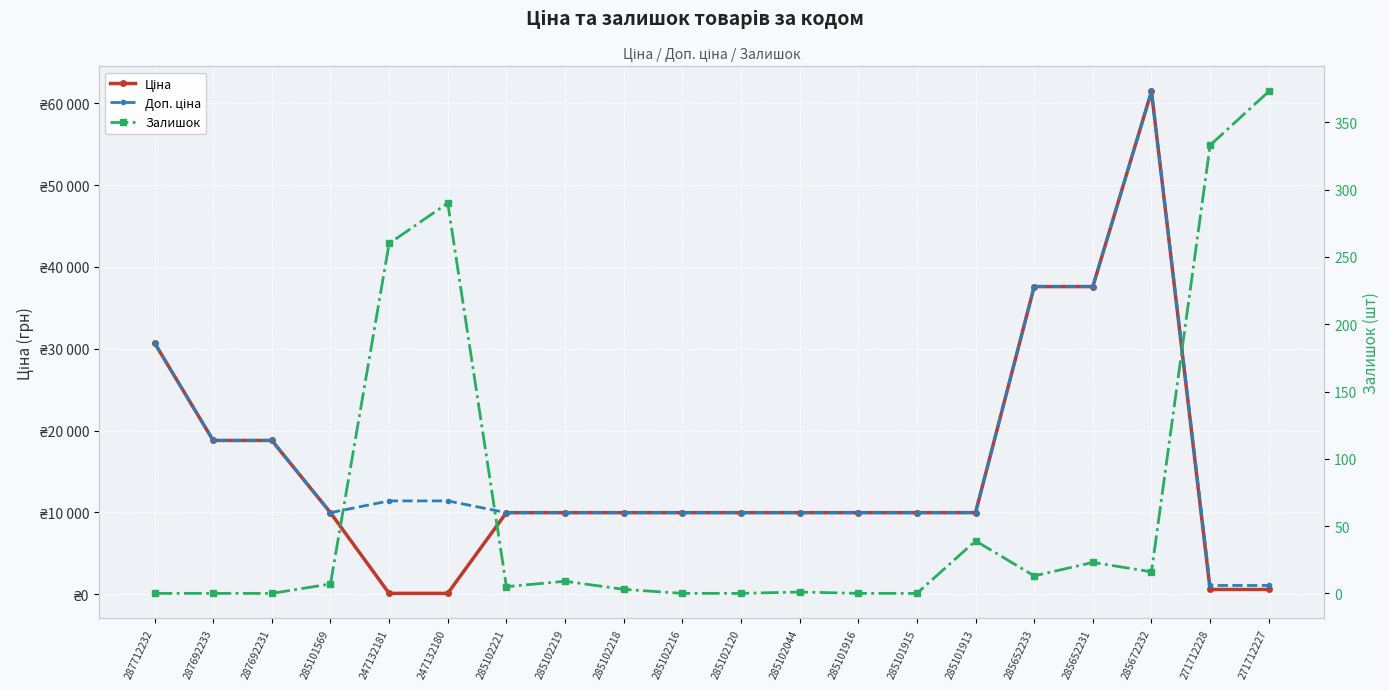

True or false: Доп. ціна has more than 0 interior local peaks.

True